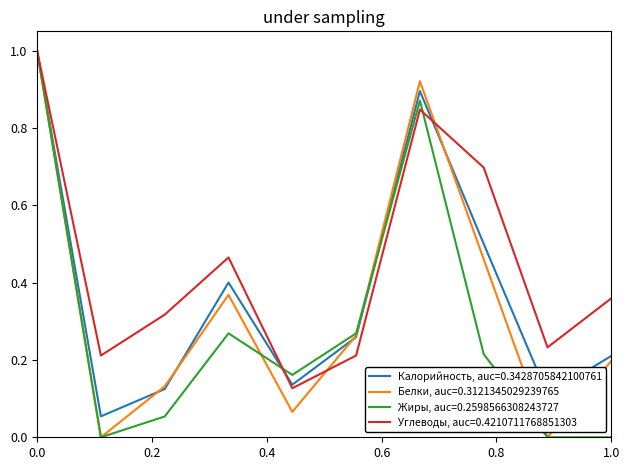

How many lines are shown in the chart?

4